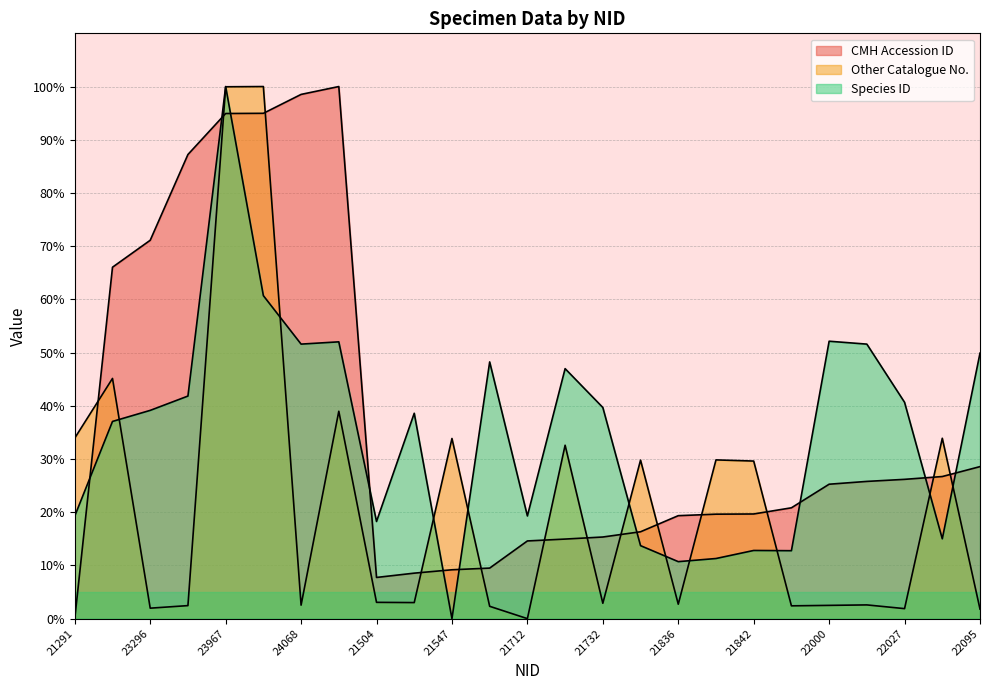

Where does the Other Catalogue No. series first go above 3?

21291